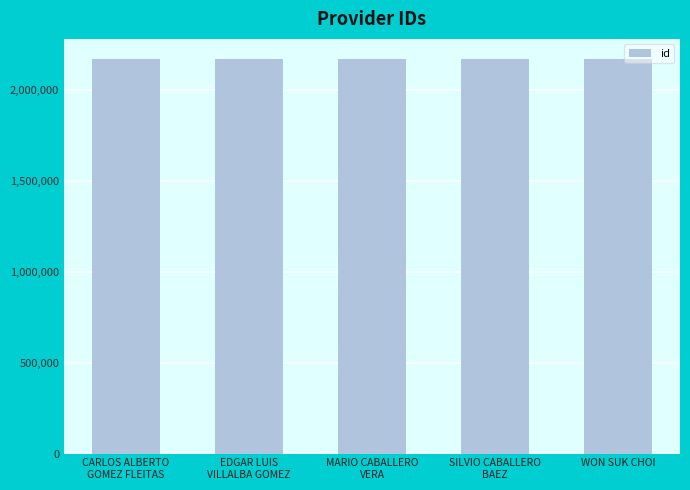

What is the label of the 5th bar from the left?

WON SUK CHOI